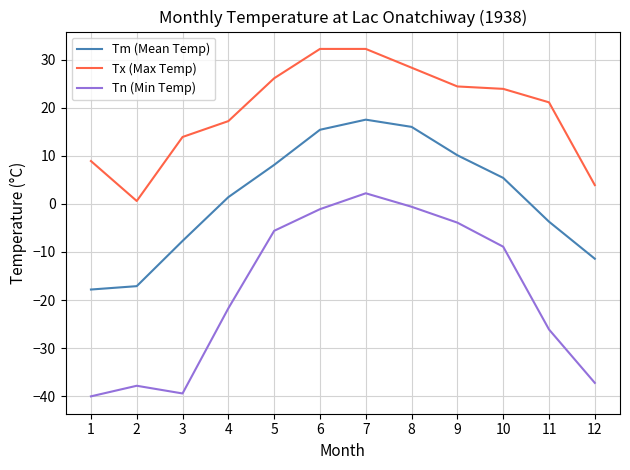

What is the difference between the Tm (Mean Temp) values at 7 and 9?

7.4